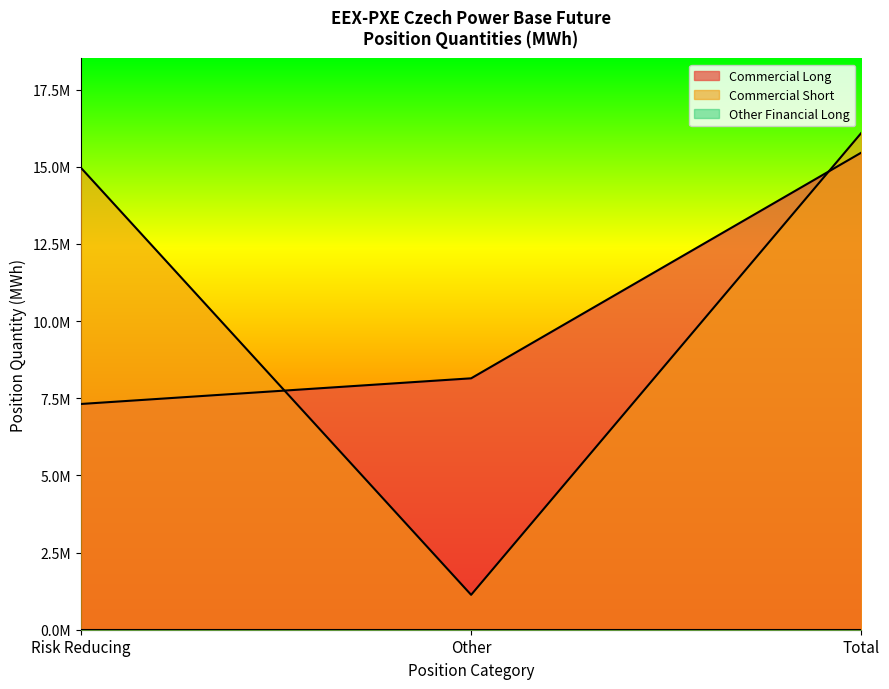

At Total, list the series in order from largest to smallest.

Commercial Short, Commercial Long